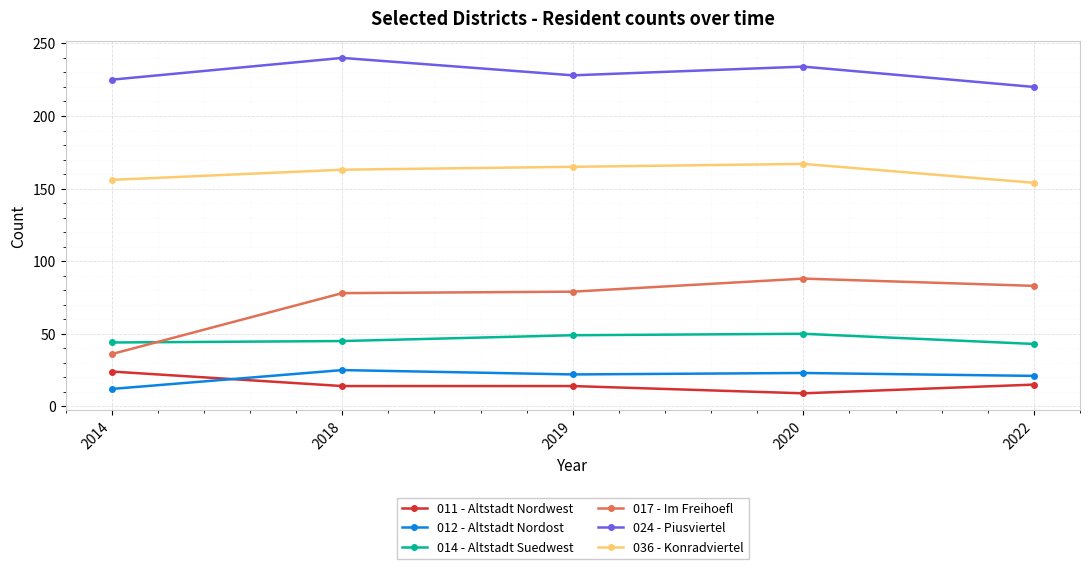

What is the average value of the 024 - Piusviertel series?

229